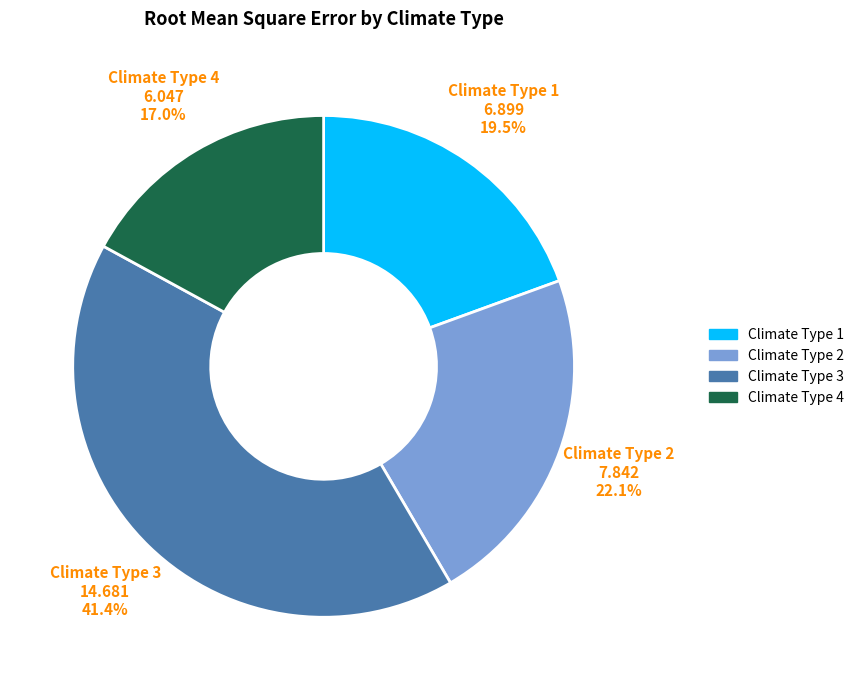

To the nearest percent, what portion does Climate Type 3 represent?

41%